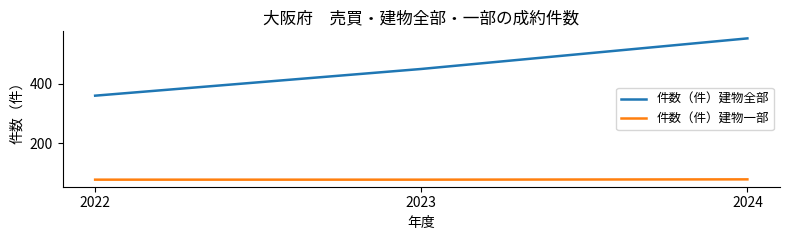

True or false: 件数（件）建物一部 has a value of 122 at 2023.

False